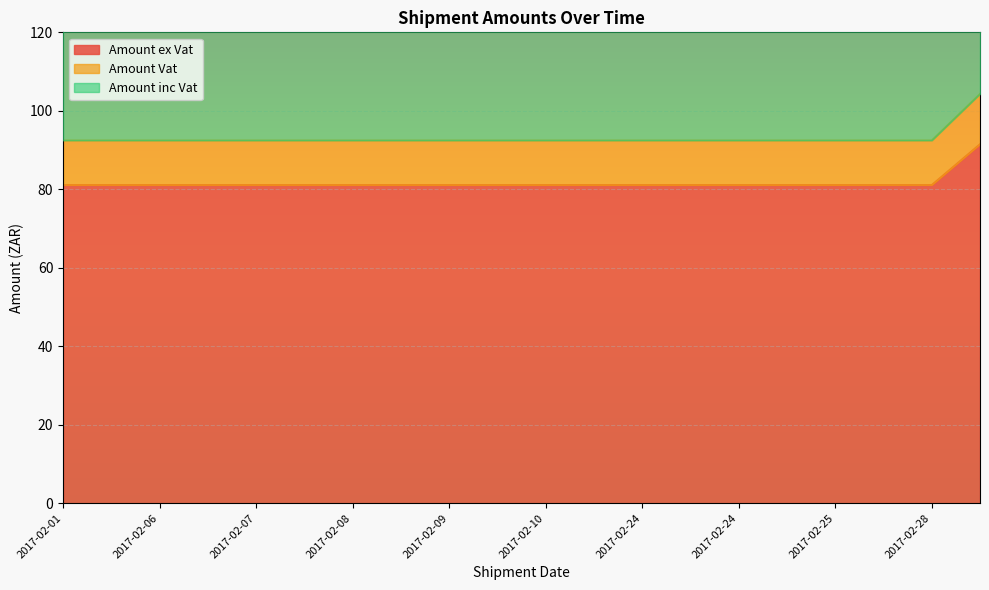

True or false: Amount Vat and Amount ex Vat cross at least once.

False